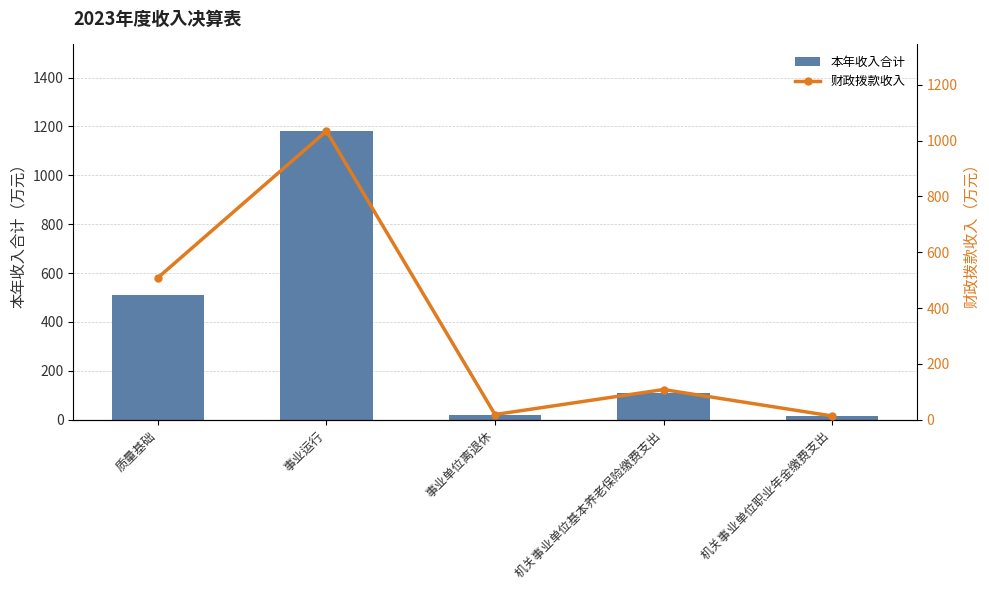

The value of 本年收入合计 at 机关事业单位基本养老保险缴费支出 is 59.4. True or false?

False